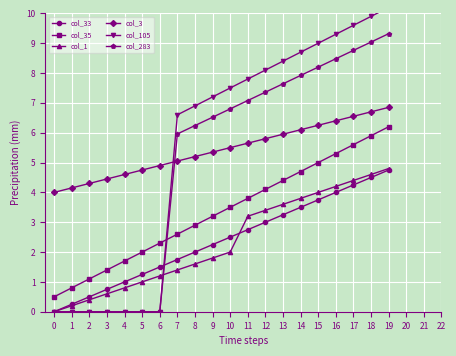

At how many categories does at least one series exceed 0?

20